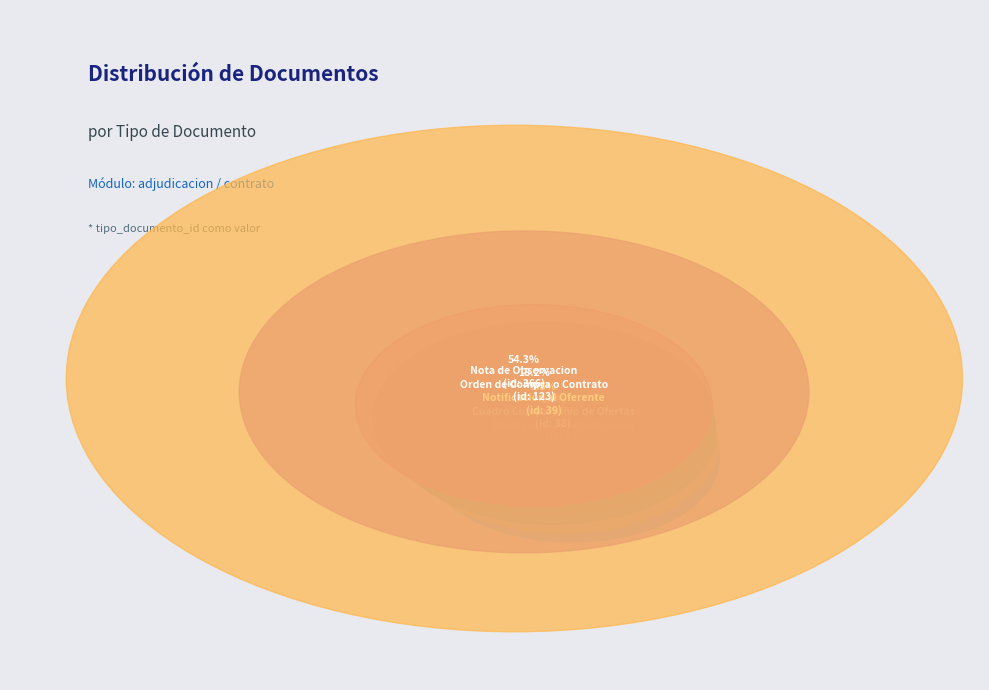

Combined, do Notificación al Oferente and Orden de Compra o Contrato account for over 50%?

No